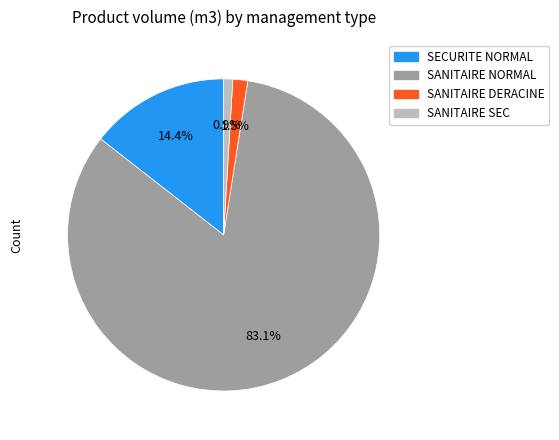

Between SANITAIRE SEC and SECURITE NORMAL, which is larger?

SECURITE NORMAL